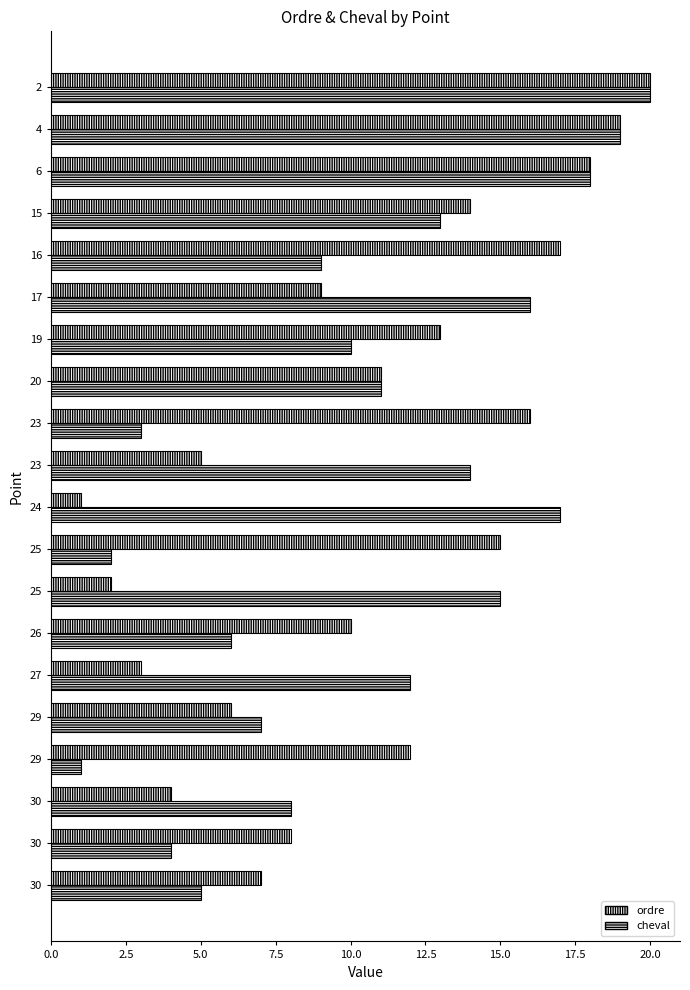

How many data points in ordre are less than 11?

10